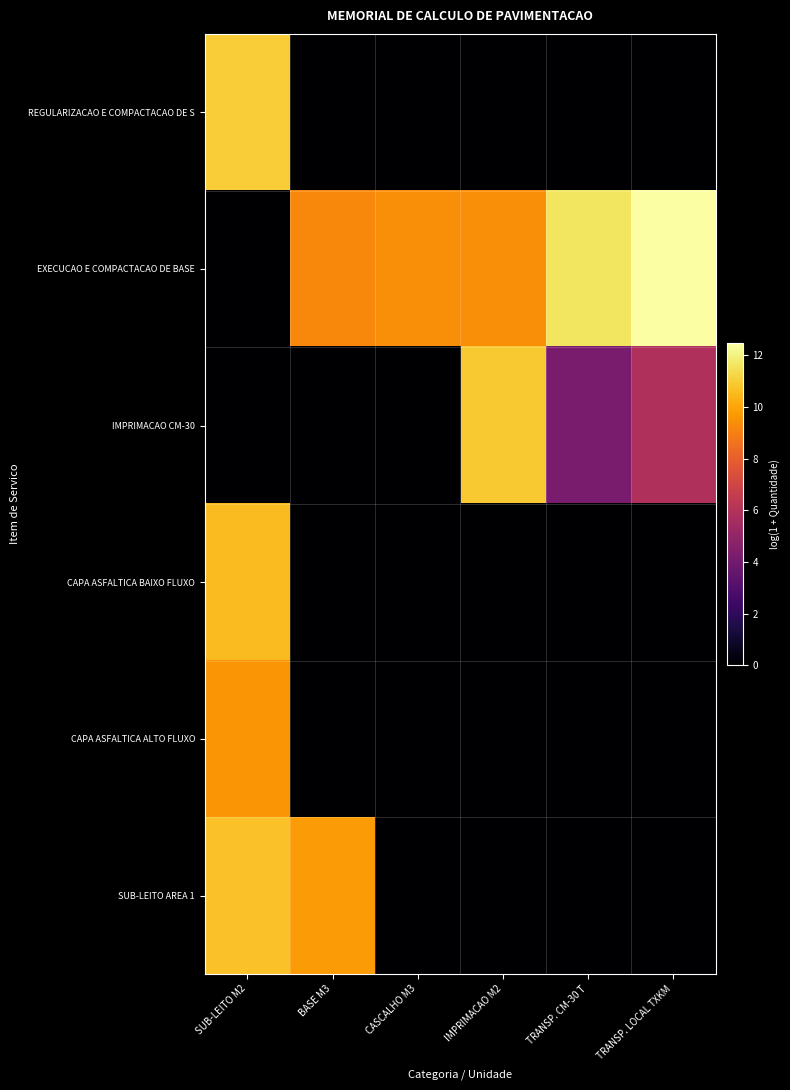

Which series has the largest range (max minus min)?

EXECUCAO E COMPACTACAO DE BASE